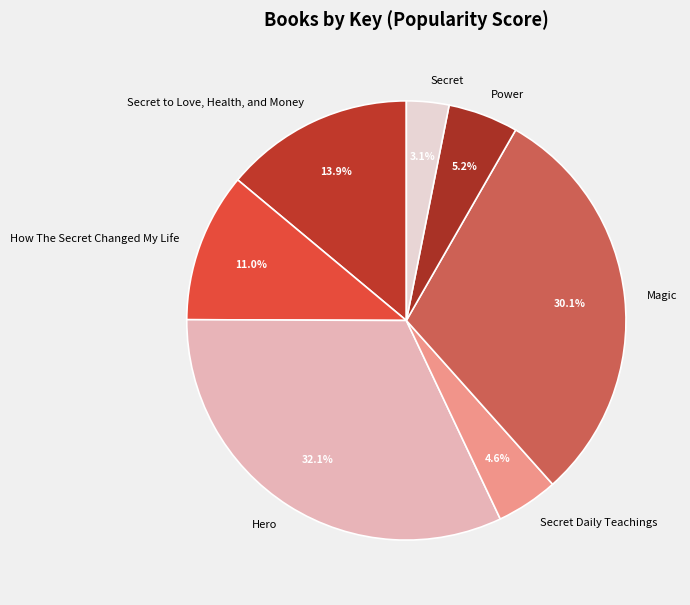

How many slices are in this pie chart?

7